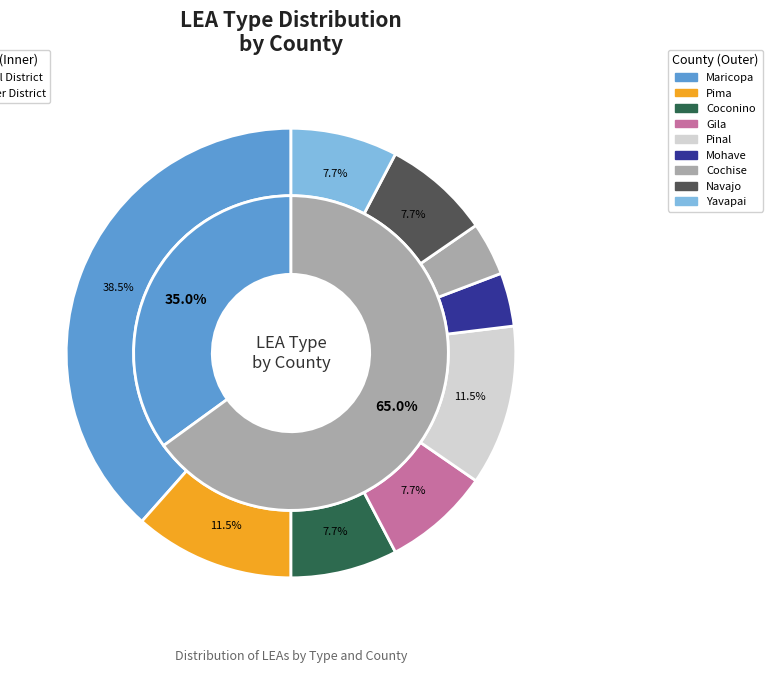

Which category accounts for the majority?

Charter District